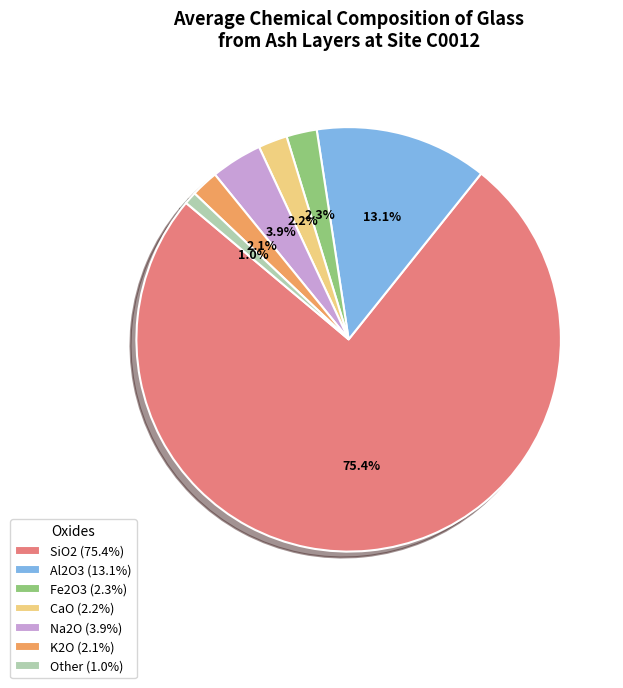

To the nearest percent, what is the average slice percentage?

14%